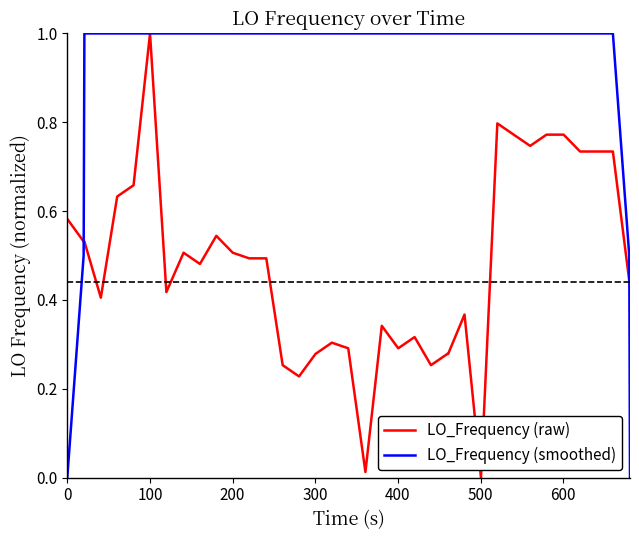

List the series in order of their overall mean, lowest first.

LO_Frequency (raw), LO_Frequency (smoothed)